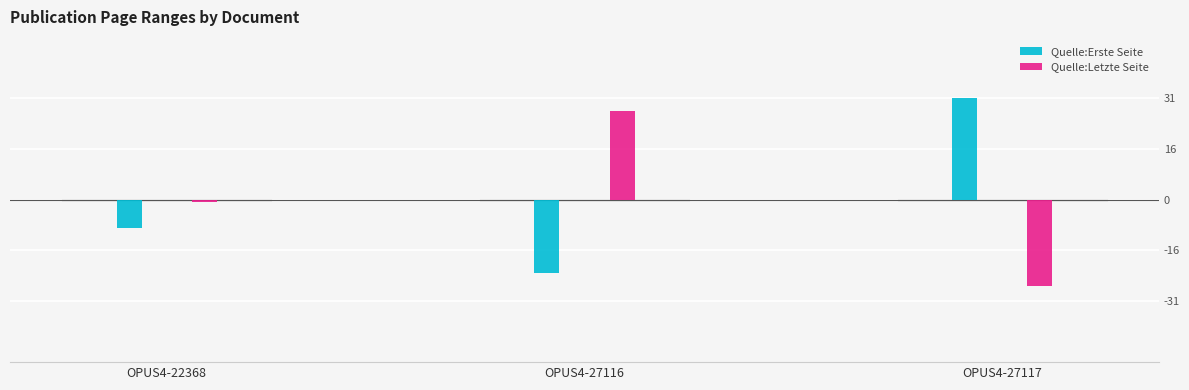

How many groups of bars are there?

3